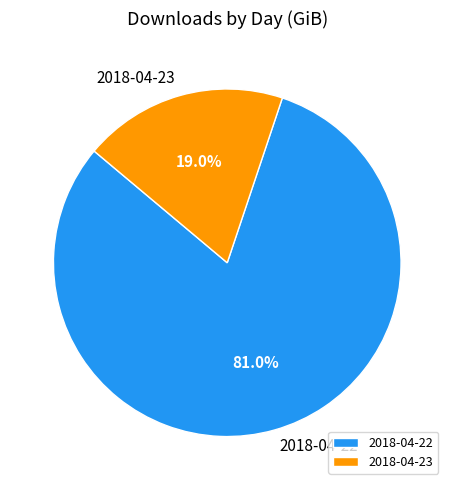

How many slices are in this pie chart?

2